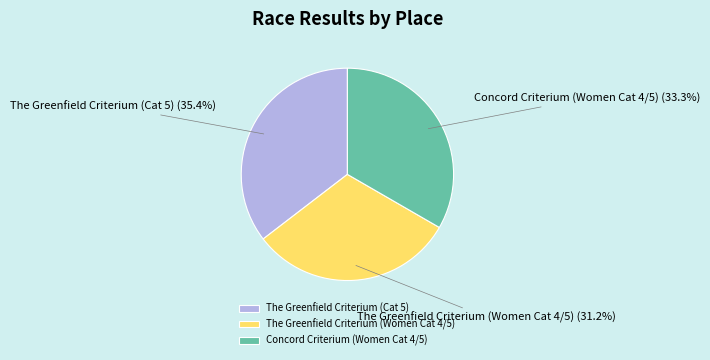

To the nearest percent, what percentage of the pie is The Greenfield Criterium (Women Cat 4/5)?

31%